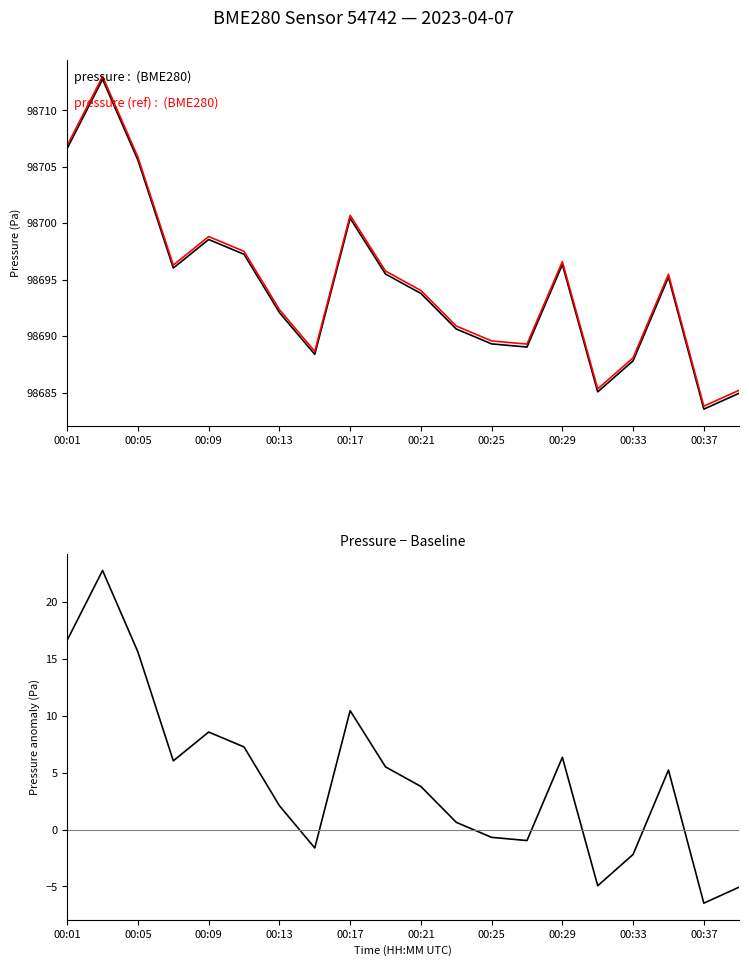

Reading left to right, extract all data points from this chart.

pressure: 98706.6	98712.8	98705.6	98696.0	98698.6	98697.2	98692.1	98688.4	98700.4	98695.5	98693.8	98690.6	98689.3	98689.0	98696.3	98685.1	98687.8	98695.2	98683.5	98684.9
pressure (ref): 98706.9	98713.0	98705.8	98696.3	98698.8	98697.5	98692.4	98688.6	98700.7	98695.8	98694.0	98690.9	98689.6	98689.3	98696.6	98685.3	98688.1	98695.5	98683.8	98685.2
pressure anomaly: 16.6	22.8	15.6	6.0	8.6	7.2	2.1	-1.6	10.4	5.5	3.8	0.6	-0.7	-1.0	6.3	-4.9	-2.2	5.2	-6.5	-5.1